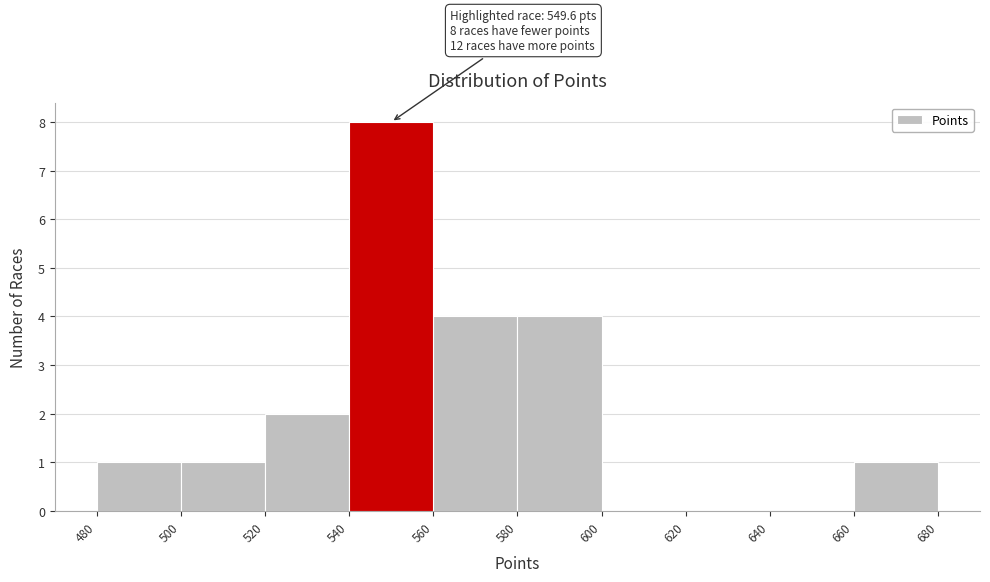

Which range on the x-axis has the tallest bar?

540 to 560